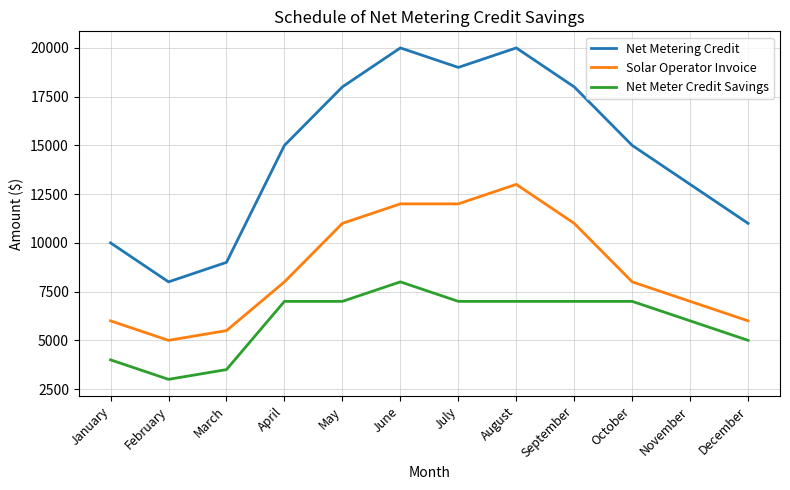

Is this an area chart (filled region under the line)?

No